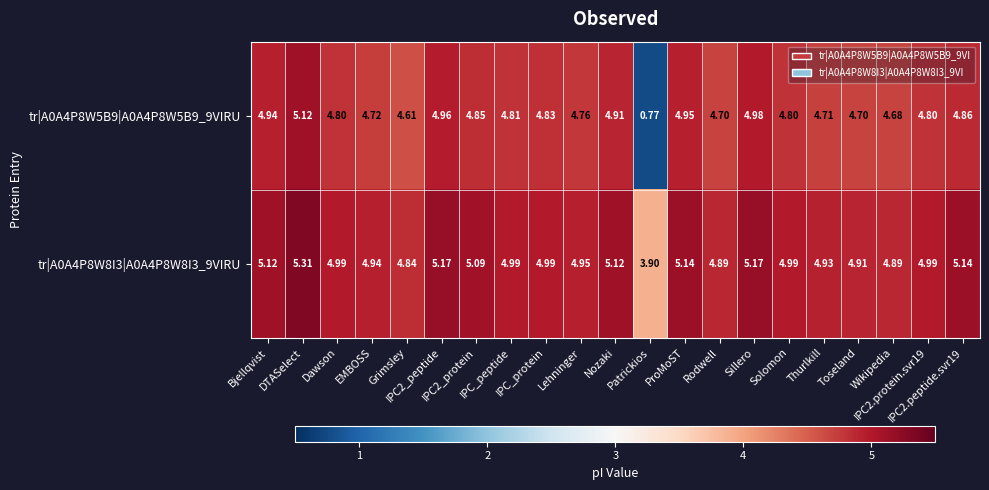

What is the total value across all series at Grimsley?

9.4